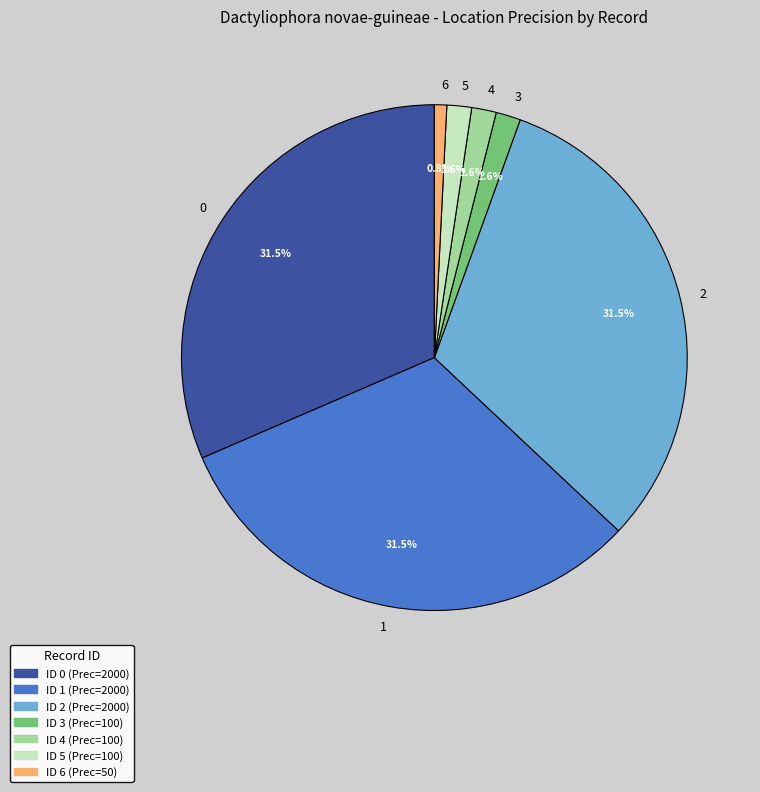

What percentage is the 5 slice, to the nearest percent?

2%